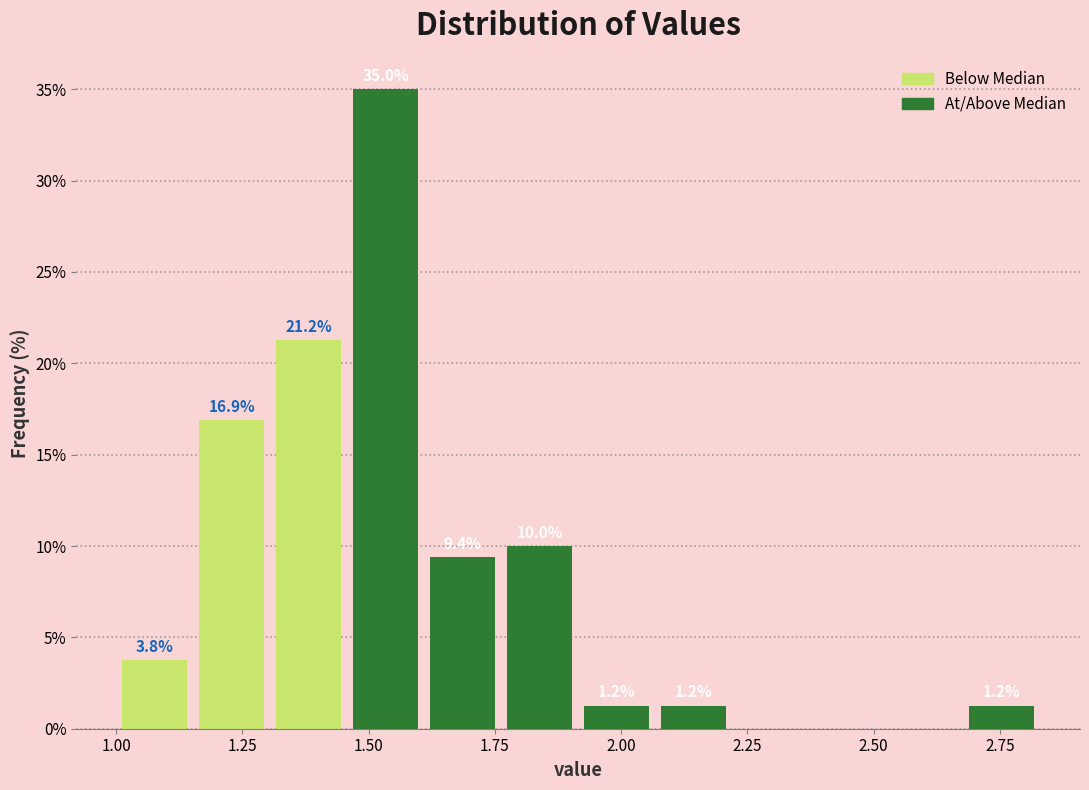

Around what value on the x-axis is the tallest bar? Give the approximate position of its centre, as read against the axis.

1.55